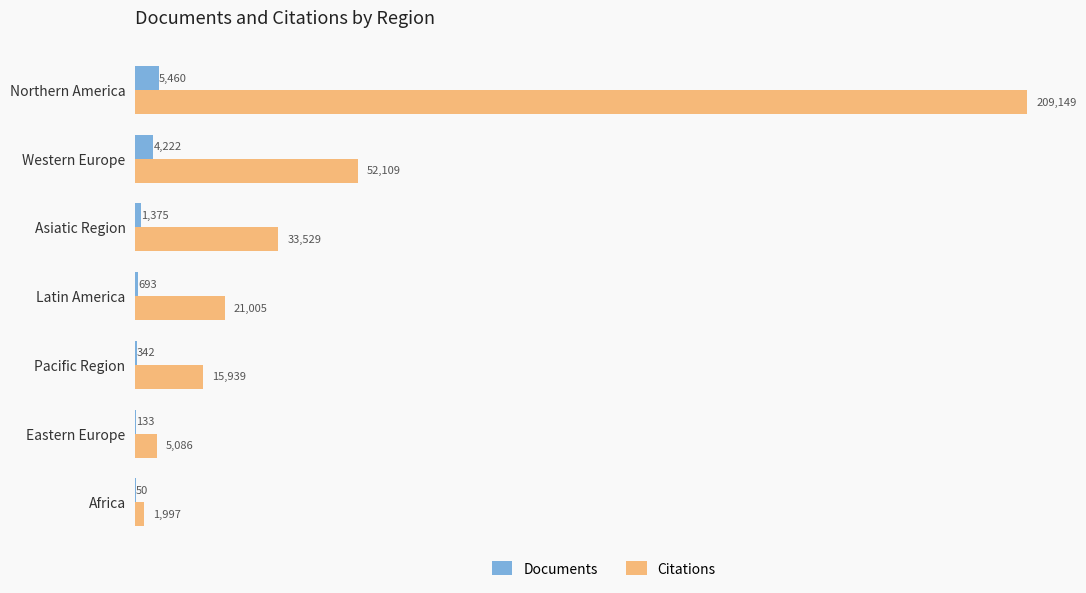

Between Eastern Europe and Africa, which series saw the biggest shift?

Citations